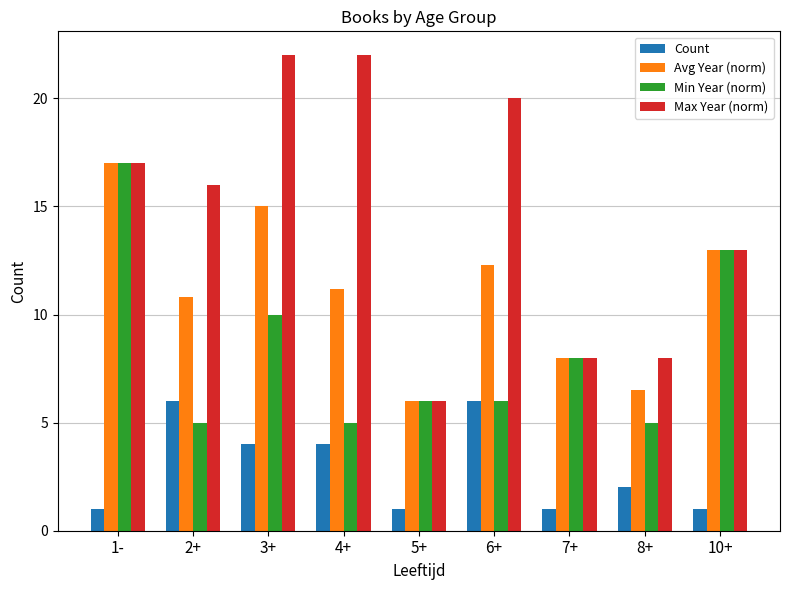

What is the difference between the Avg Year (norm) values at 10+ and 3+?

2.0